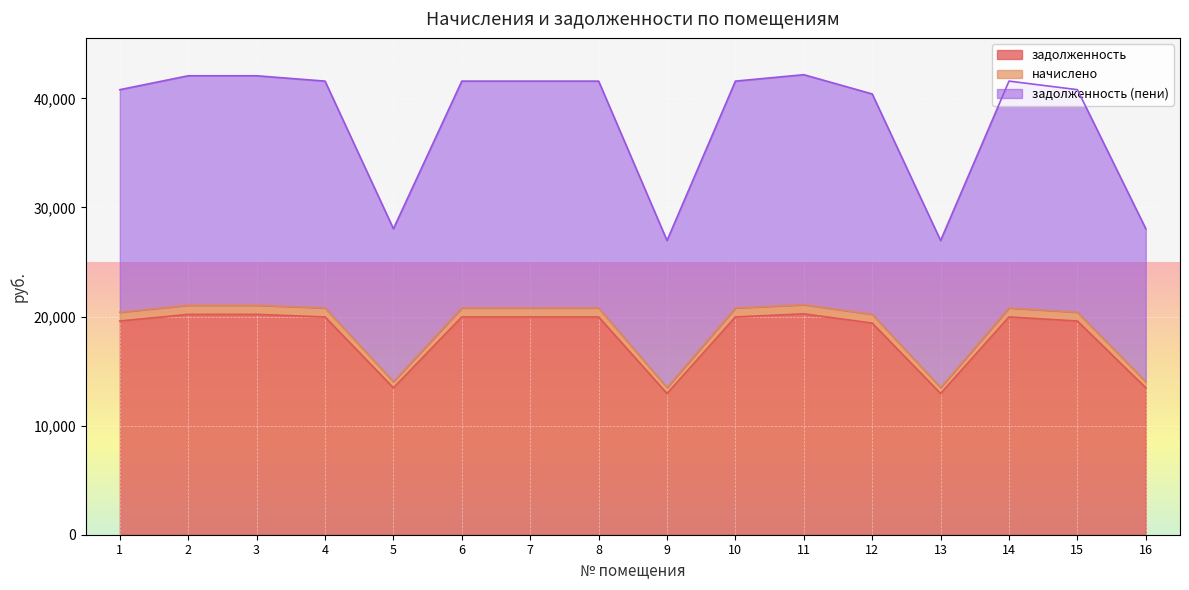

At how many categories does at least one series exceed 24411?

16